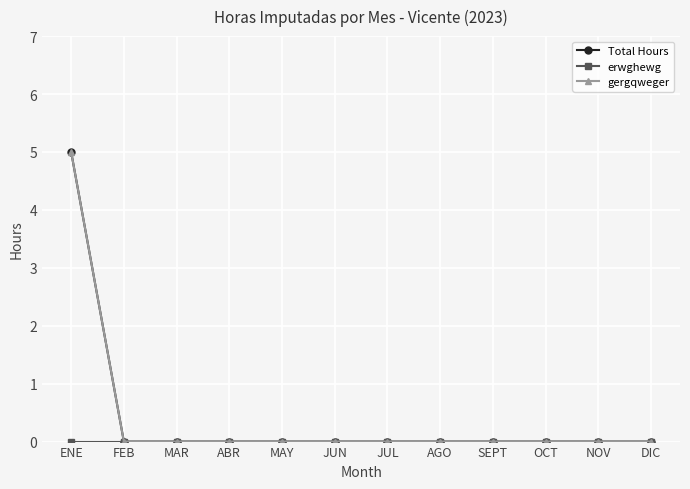

Reading left to right, transcribe all the data shown in this chart.

Total Hours: 5	0	0	0	0	0	0	0	0	0	0	0
erwghewg: 0	0	0	0	0	0	0	0	0	0	0	0
gergqweger: 5	0	0	0	0	0	0	0	0	0	0	0